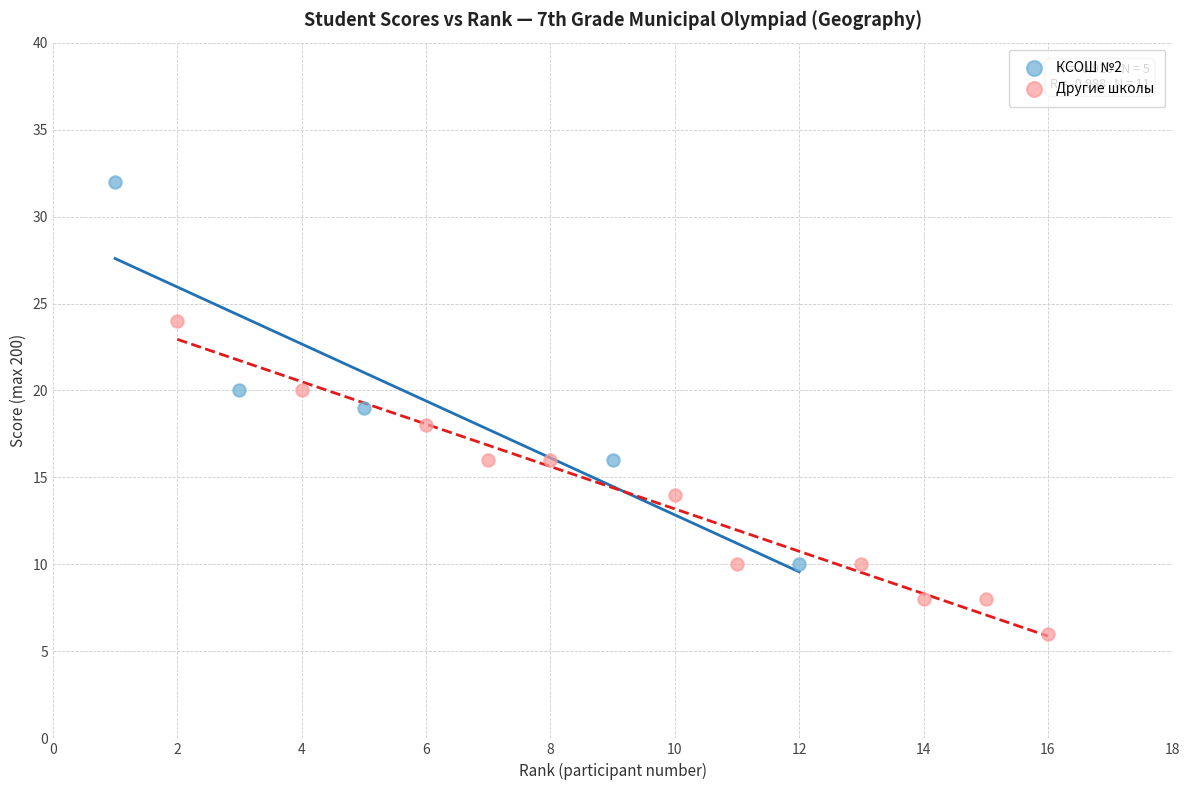

Which series reaches the maximum Y coordinate?

КСОШ №2